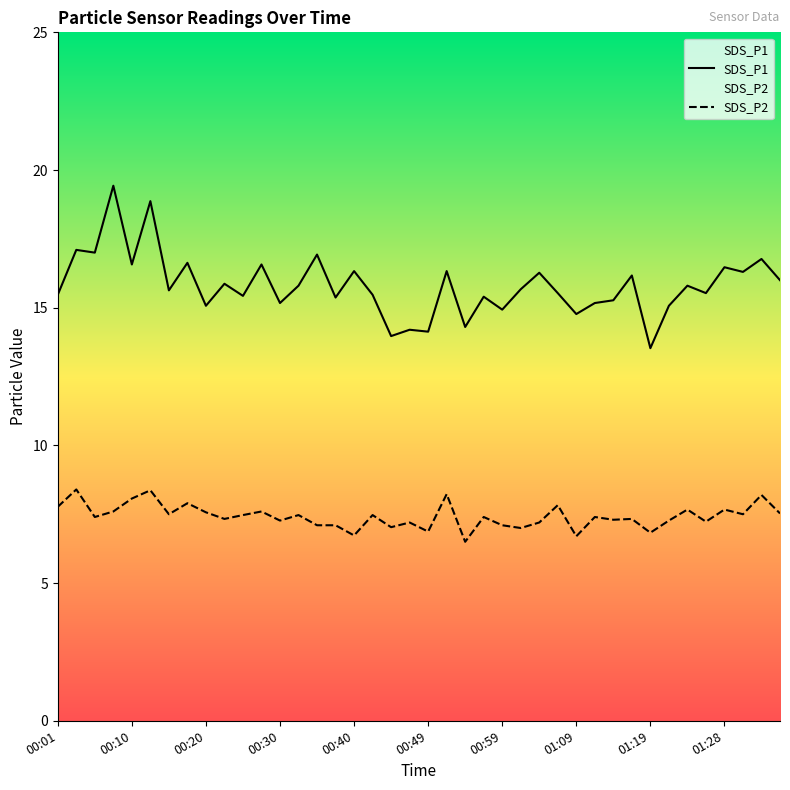

Which series has the largest total across all categories?

SDS_P1